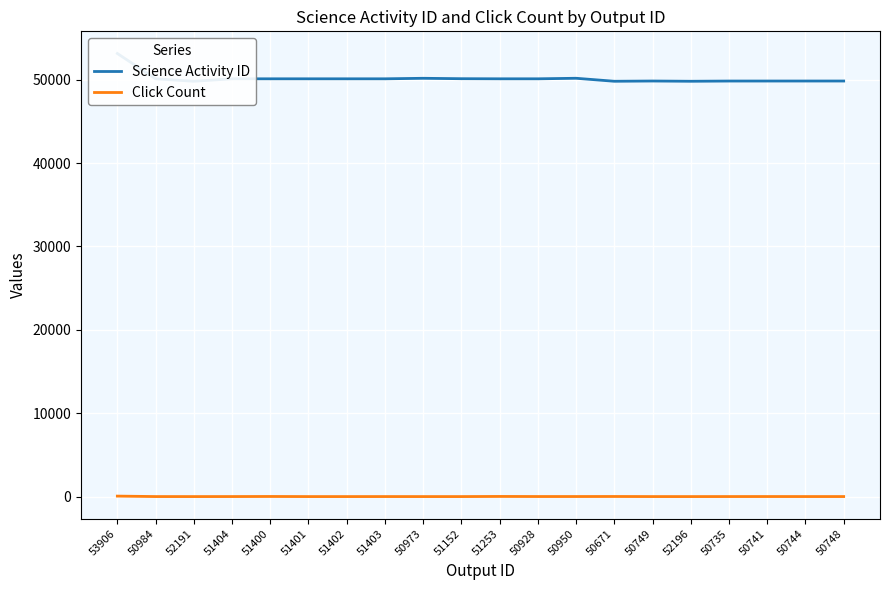

At 51402, list the series in order from smallest to largest.

Click Count, Science Activity ID